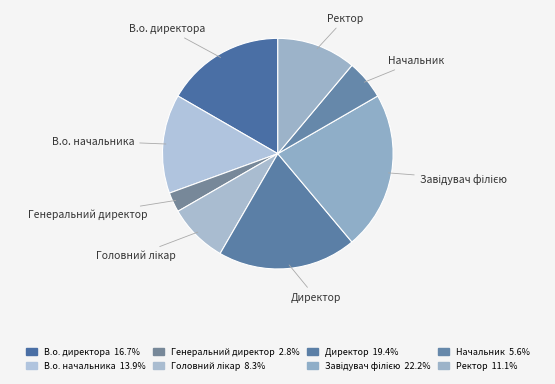

True or false: В.о. директора accounts for 17% of the total.

True